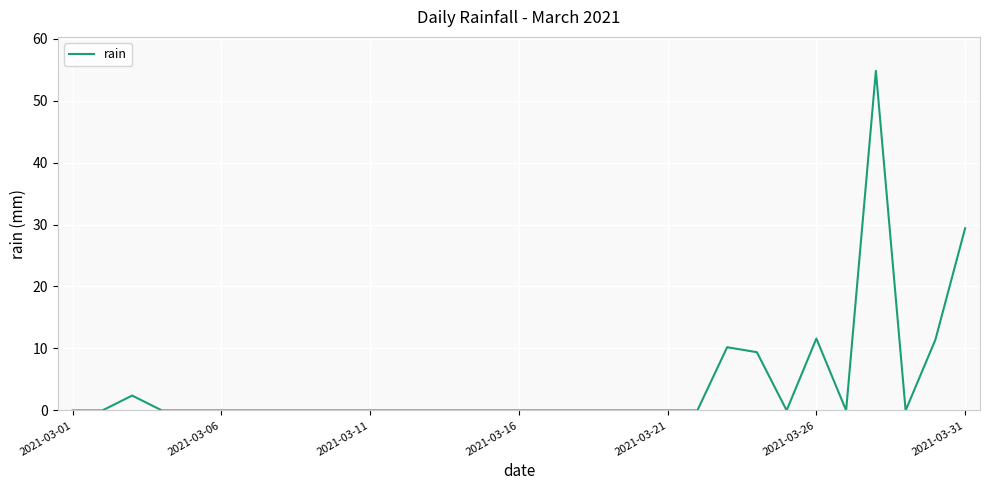

What is the maximum value shown in the chart?

54.8